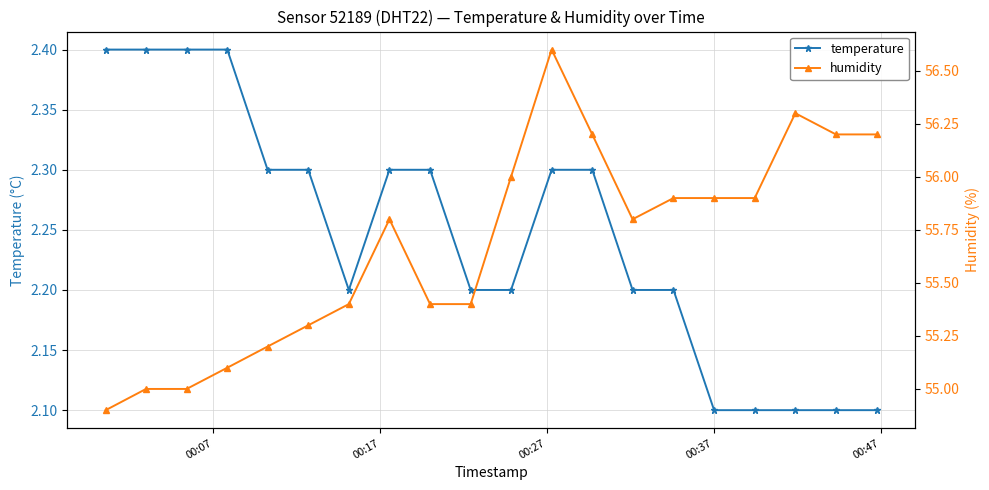

Rank the series by their maximum value, from lowest to highest.

temperature, humidity